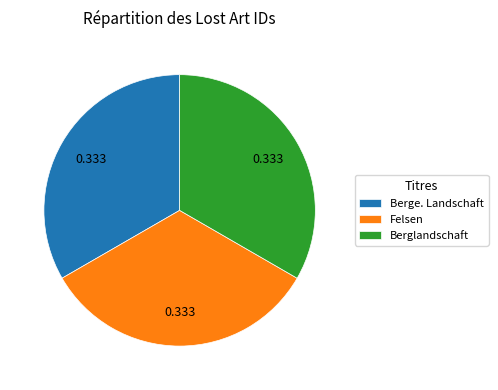

Count the number of slices in the pie.

3